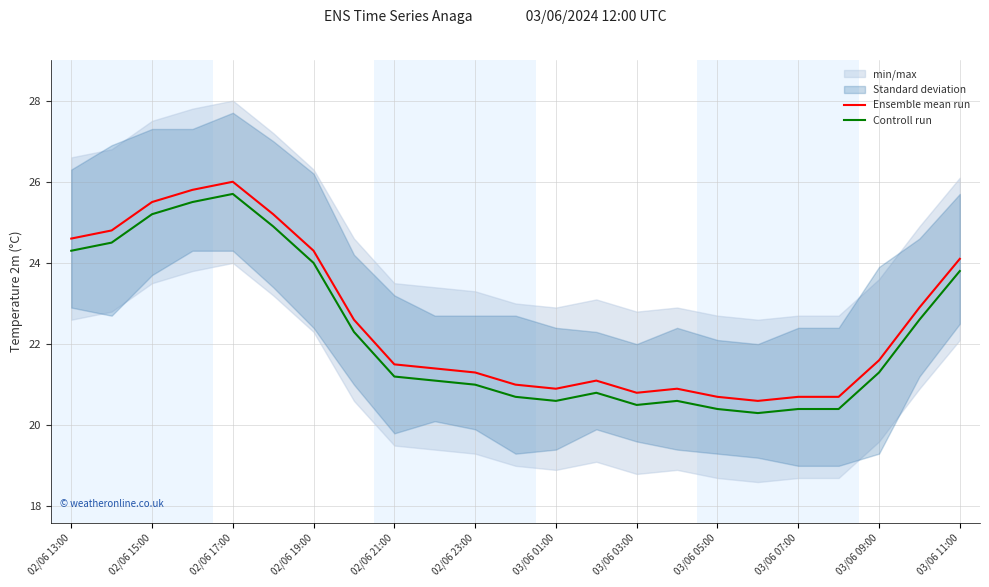

True or false: Controll run and Ensemble mean run cross at least once.

False